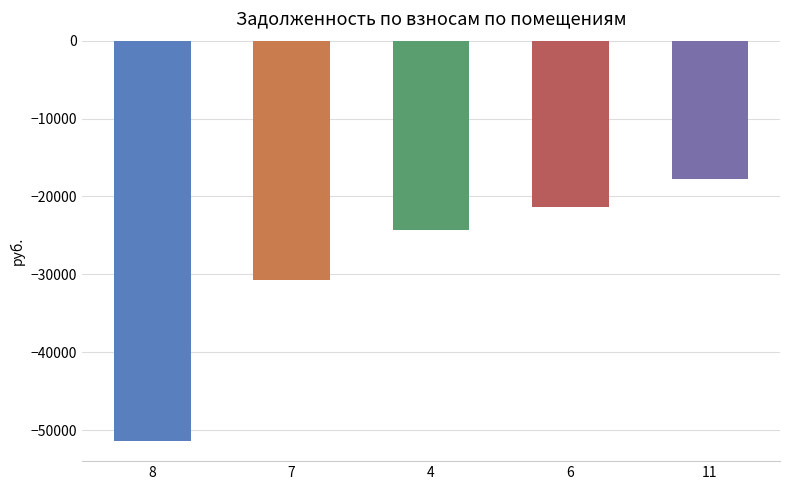

What is the smallest value displayed?

-51409.4